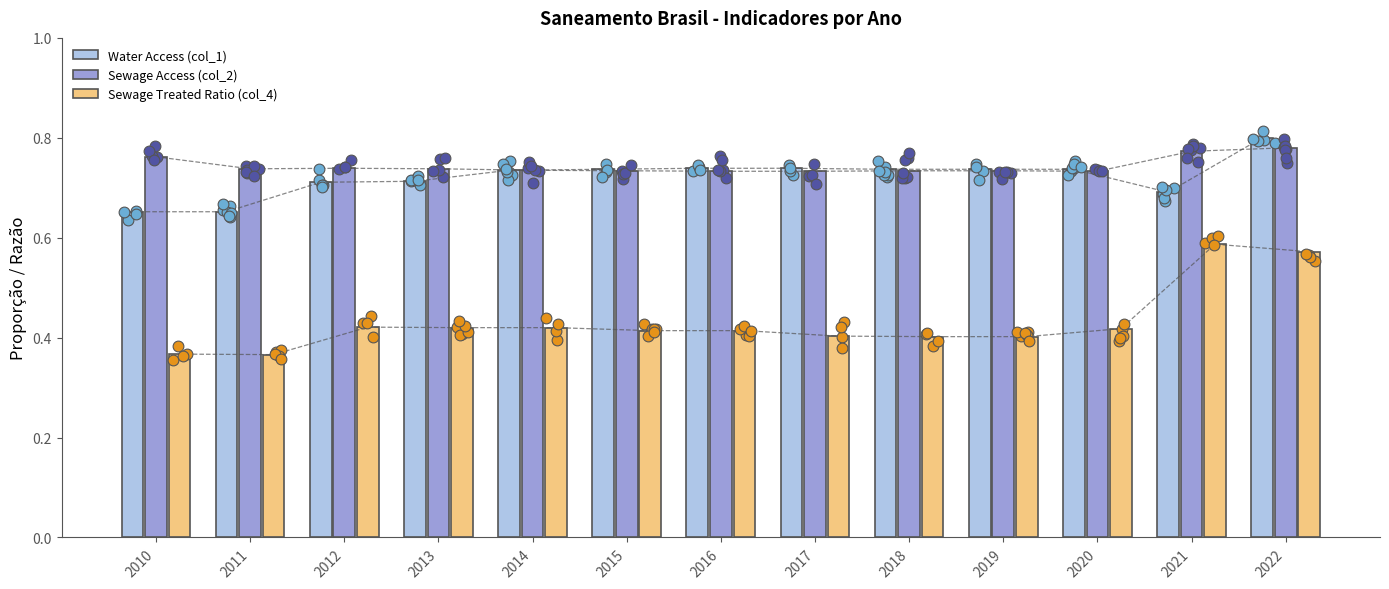

Is the value of Sewage Treated Ratio (col_4) at 2022 greater than the value of Sewage Access (col_2) at 2013?

No